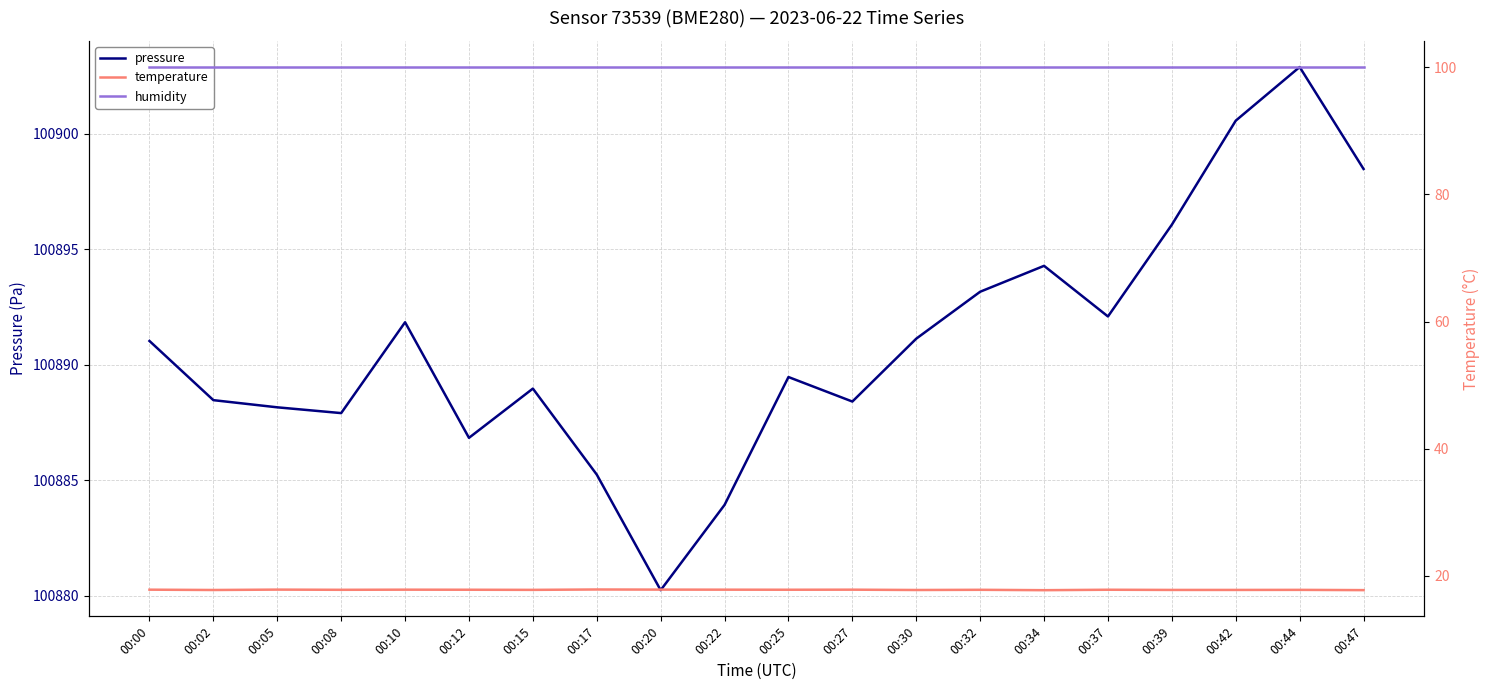

True or false: humidity and pressure intersect in this chart.

False